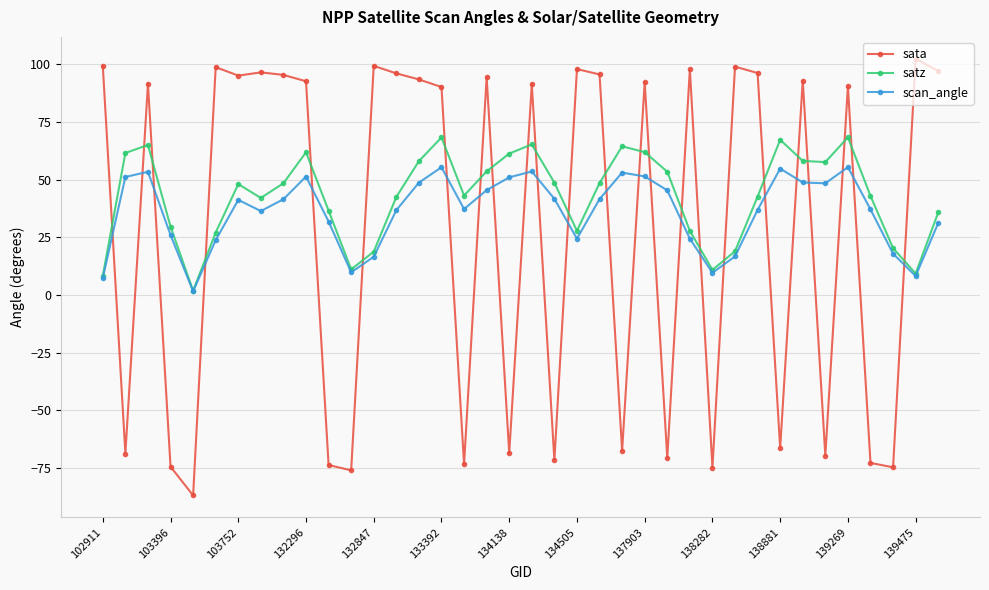

What is the average value of the satz series?

42.6